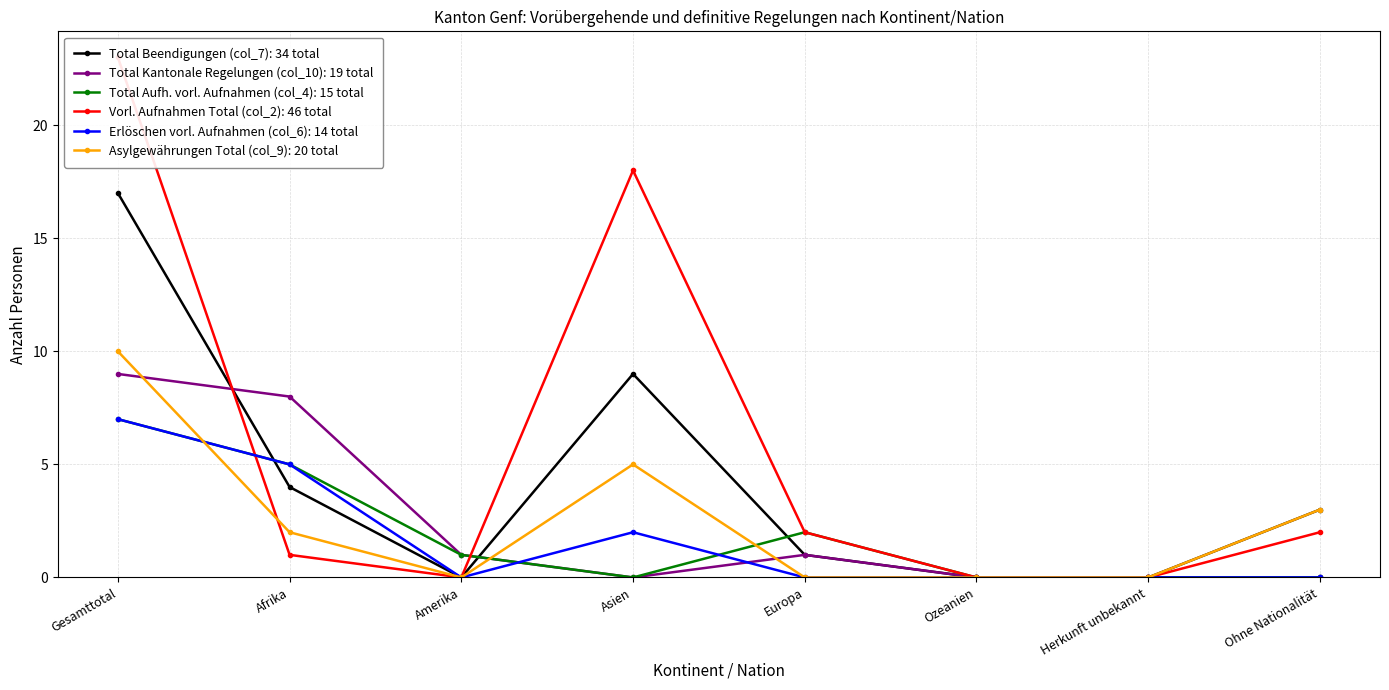

Which series has the largest range (max minus min)?

Vorl. Aufnahmen Total (col_2)